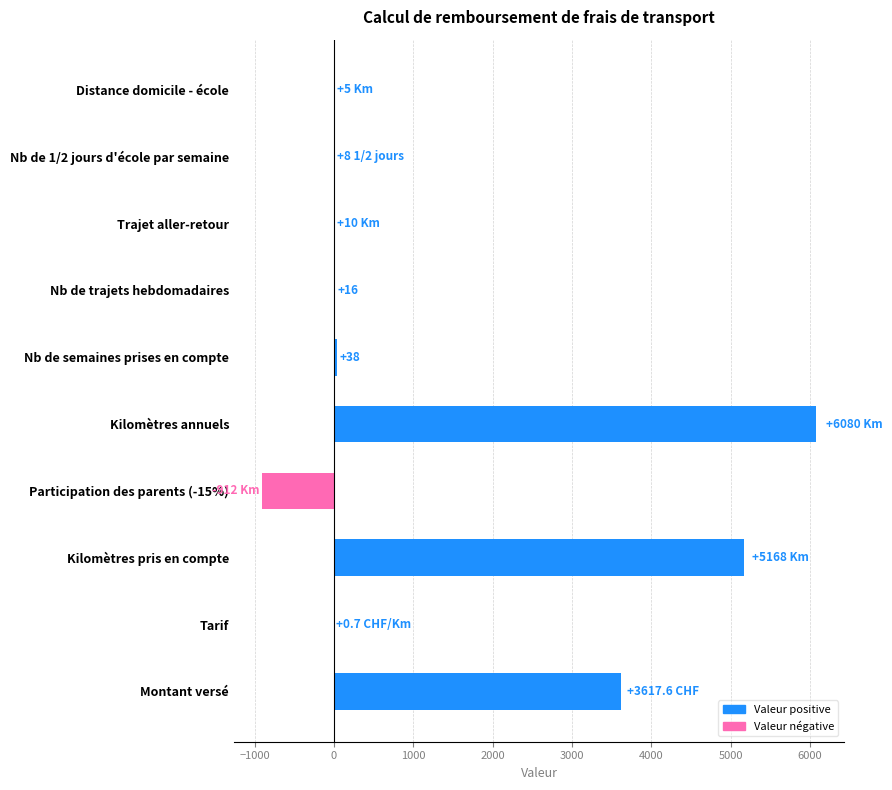

At which category does the chart reach its peak across all series?

Kilomètres annuels